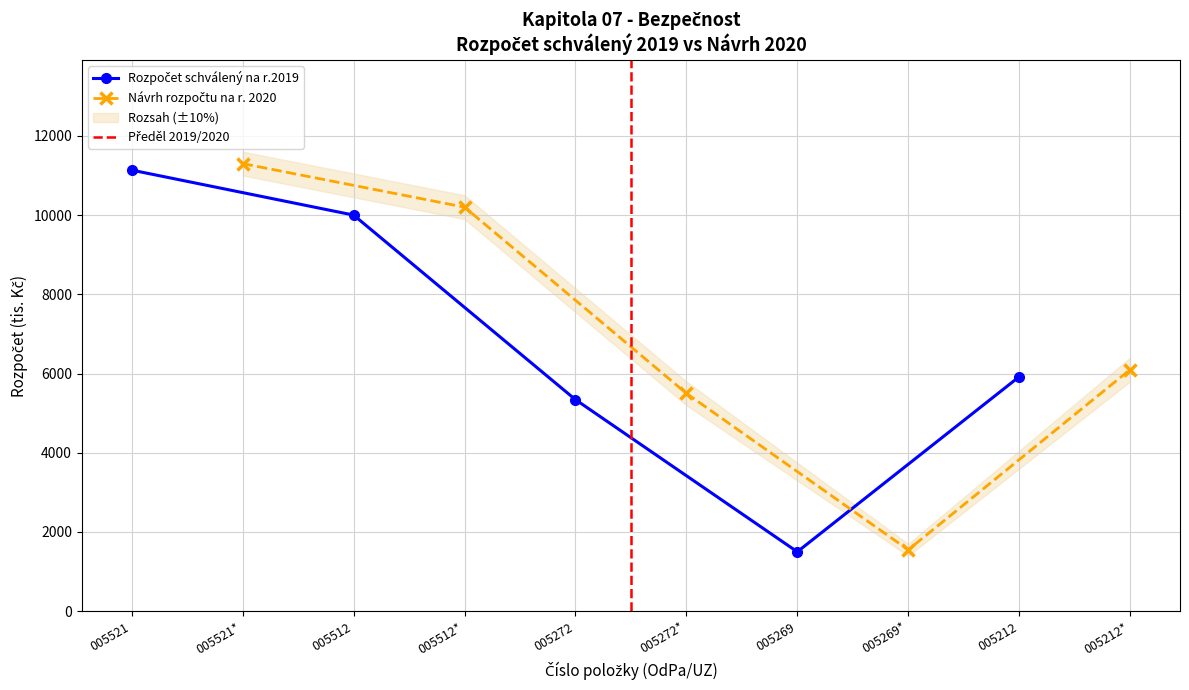

What is the average value of the Rozpočet schválený na r.2019 series?

6779.1